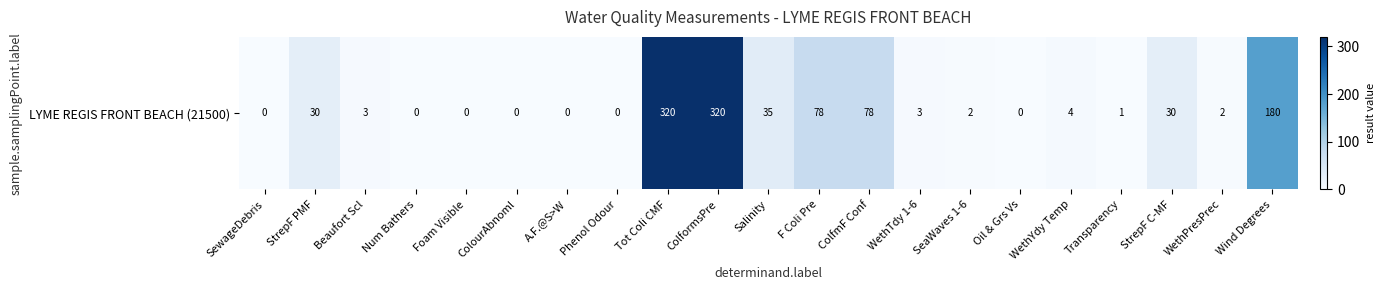

Reading left to right, list all the values displayed in this chart.

SewageDebris=0	StrepF PMF=30	Beaufort Scl=3	Num Bathers=0	Foam Visible=0	ColourAbnoml=0	A.F.@S>W=0	Phenol Odour=0	Tot Coli CMF=320	ColformsPre=320	Salinity=35	F Coli Pre=78	ColfmF Conf=78	WethTdy 1-6=3	SeaWaves 1-6=2	Oil & Grs Vs=0	WethYdy Temp=4	Transparency=1	StrepF C-MF=30	WethPresPrec=2	Wind Degrees=180